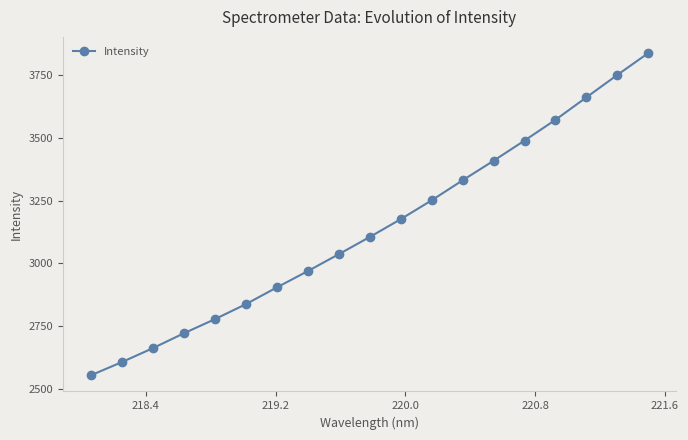

Reading left to right, transcribe all the data shown in this chart.

2553.4	2606.0	2661.6	2720.8	2777.1	2836.9	2903.7	2968.8	3036.2	3104.8	3175.8	3251.1	3330.9	3408.9	3489.4	3572.2	3661.8	3751.2	3838.6